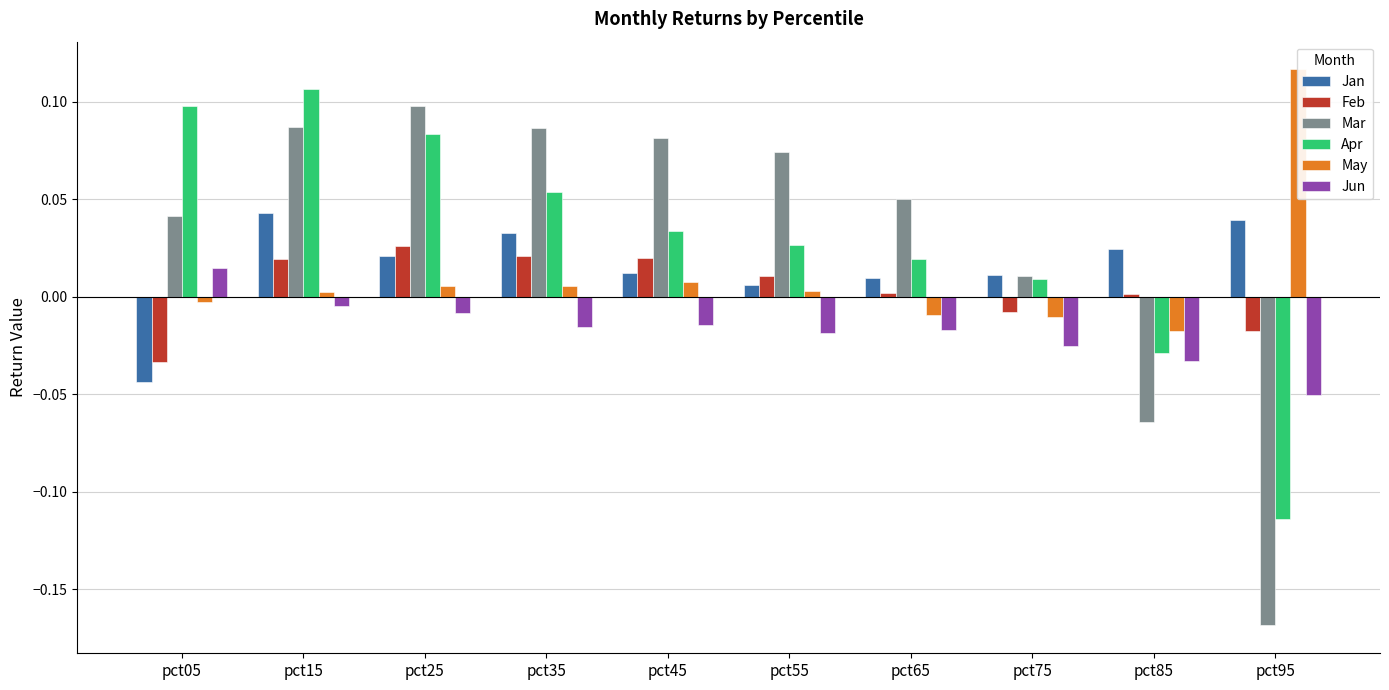

What is the minimum value shown in the chart?

-0.2